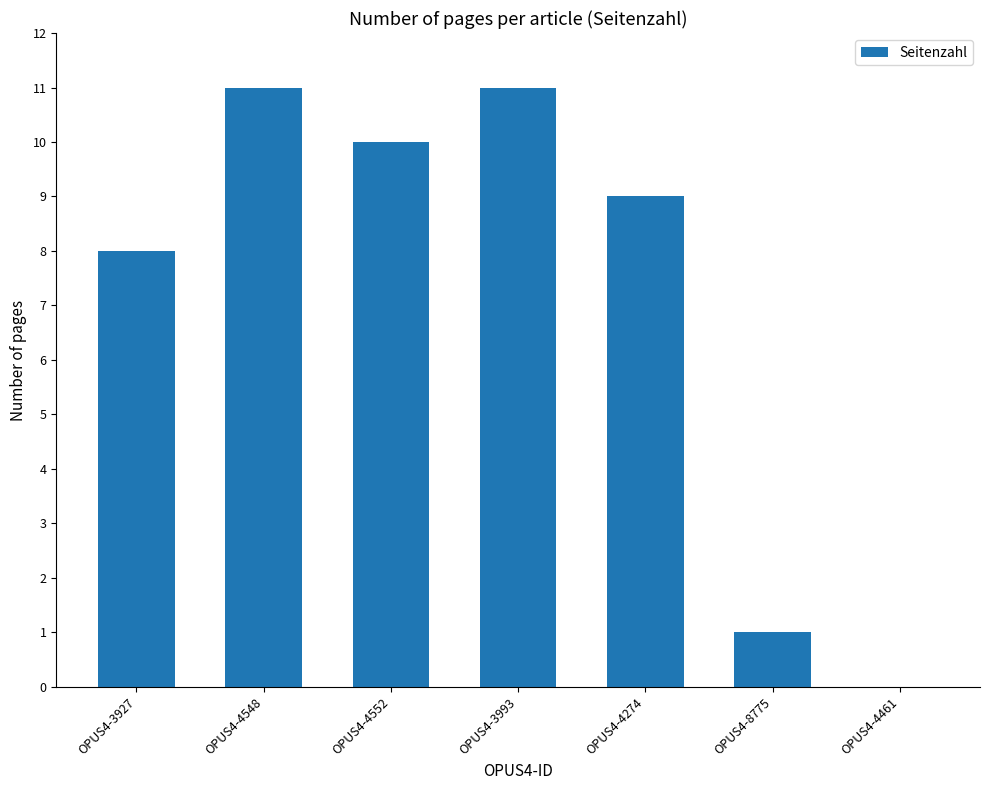

Reading right to left, list all the values displayed in this chart.

0	1	9	11	10	11	8